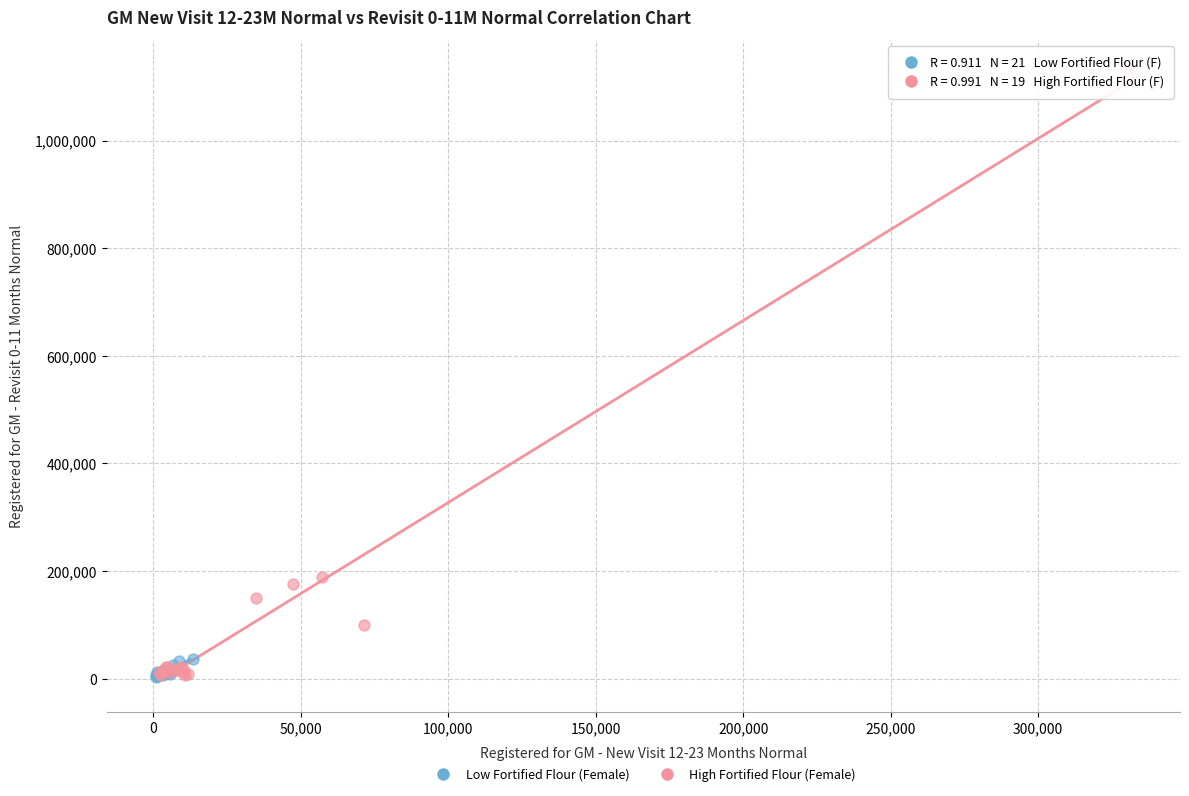

Which series contains the highest Y value?

High Fortified Flour (Female)